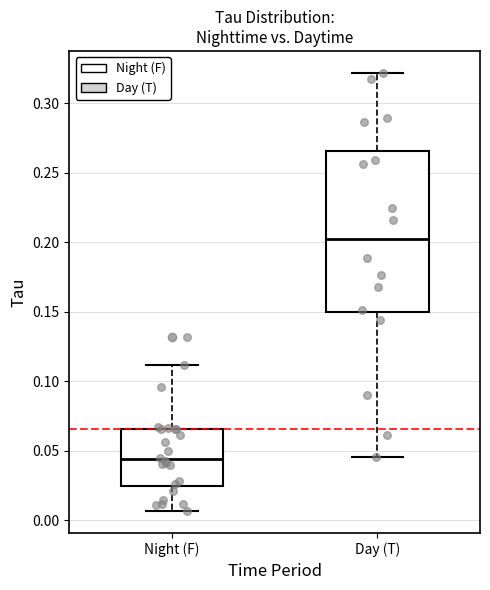

Comparing the boxes themselves (not the whiskers), which one is the tallest?

Day (T)